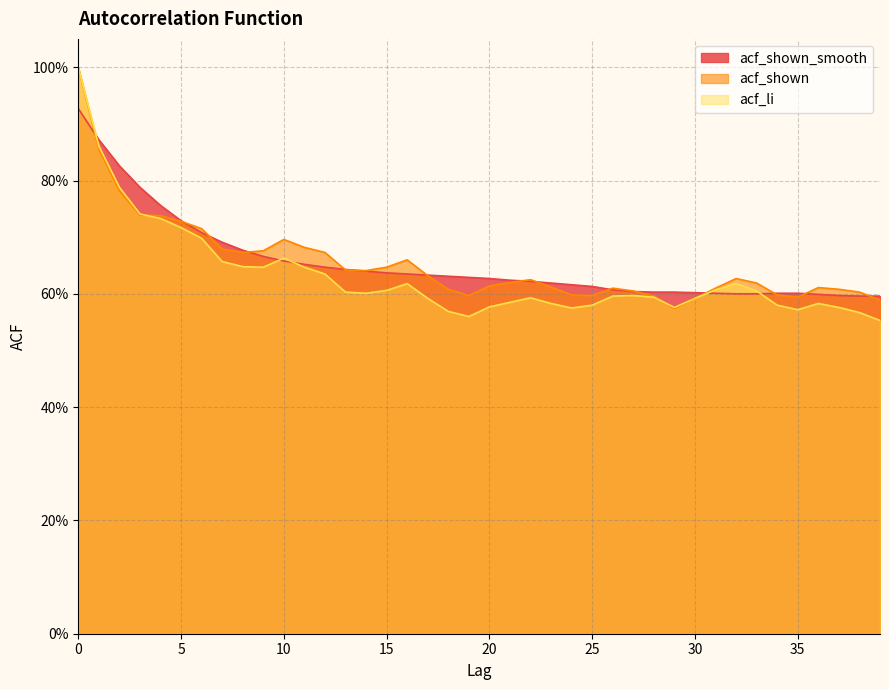

What value does the acf_li series have at 9?

0.6